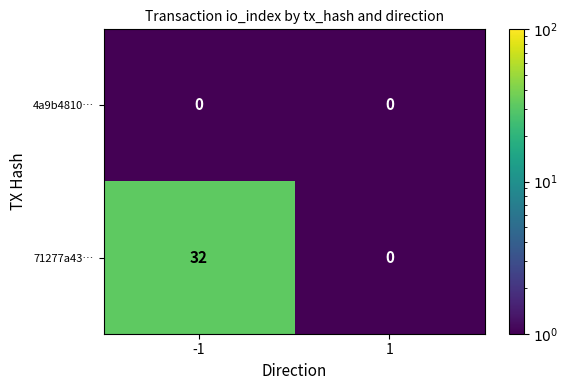

The value of 71277a43… at -1 is 32. True or false?

True